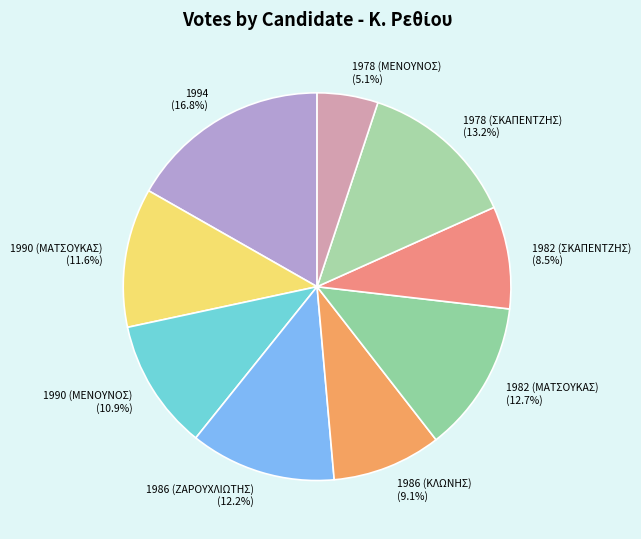

The 1990 (ΜΕΝΟΥΝΟΣ) slice represents 24% of the pie. True or false?

False